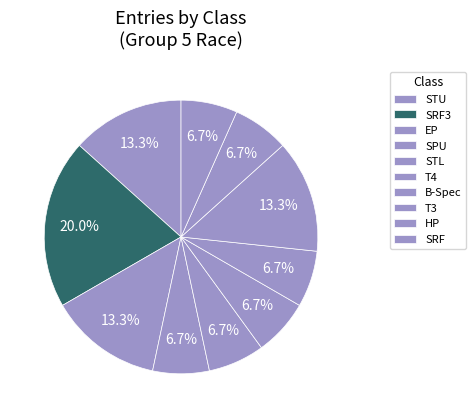

Combined, what portion of the pie is EP and T3?

26.7%